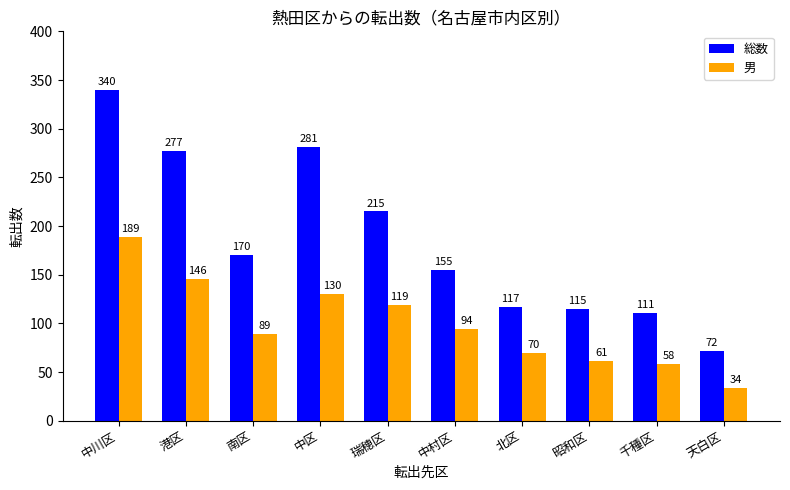

The value of 総数 at 天白区 is 72. True or false?

True